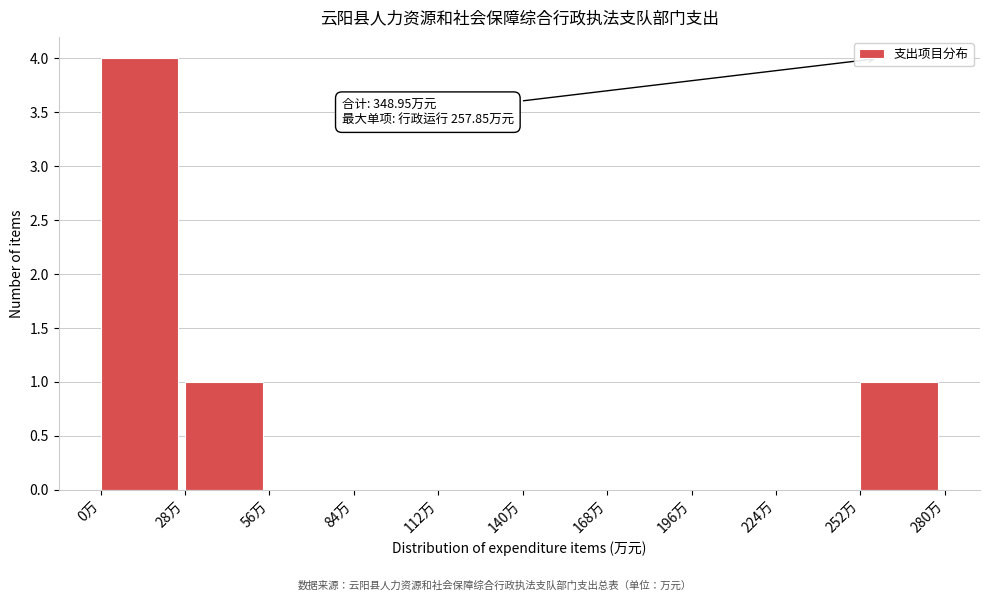

Over which range of the x-axis is the bar tallest?

0 to 28